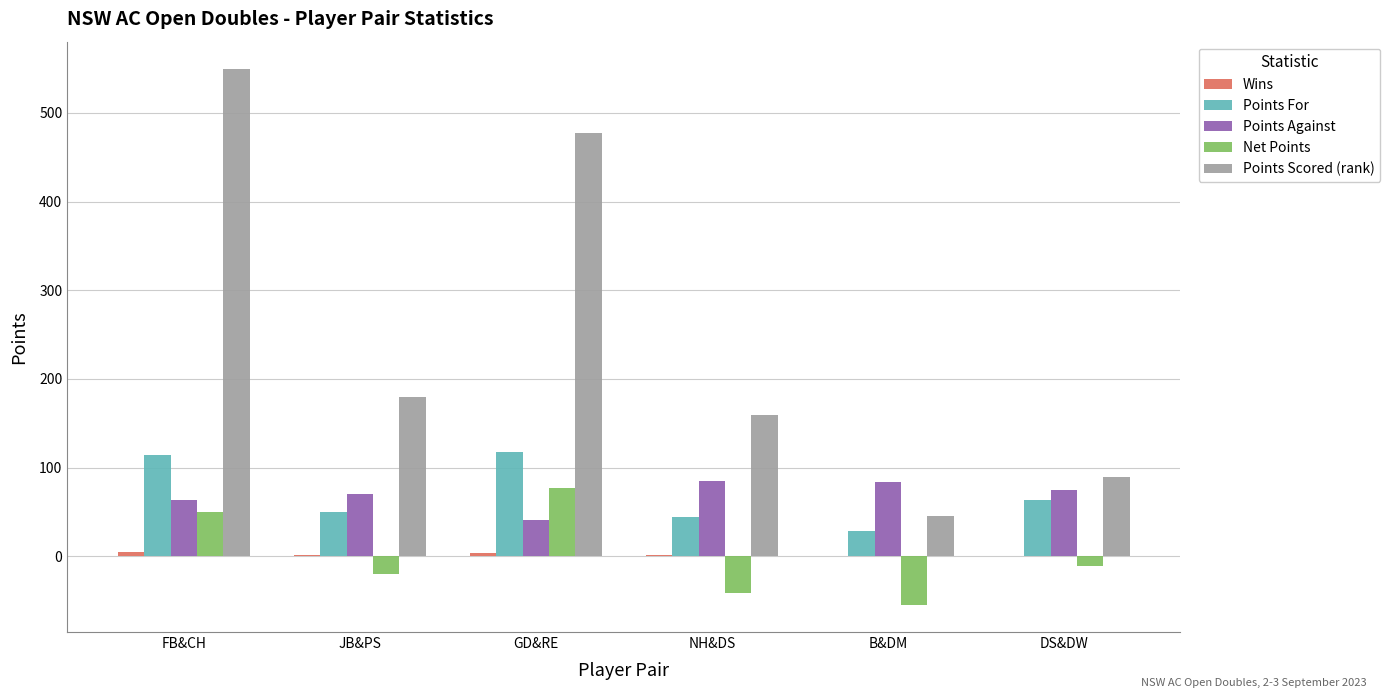

Between GD&RE and NH&DS, which series saw the biggest shift?

Points Scored (rank)